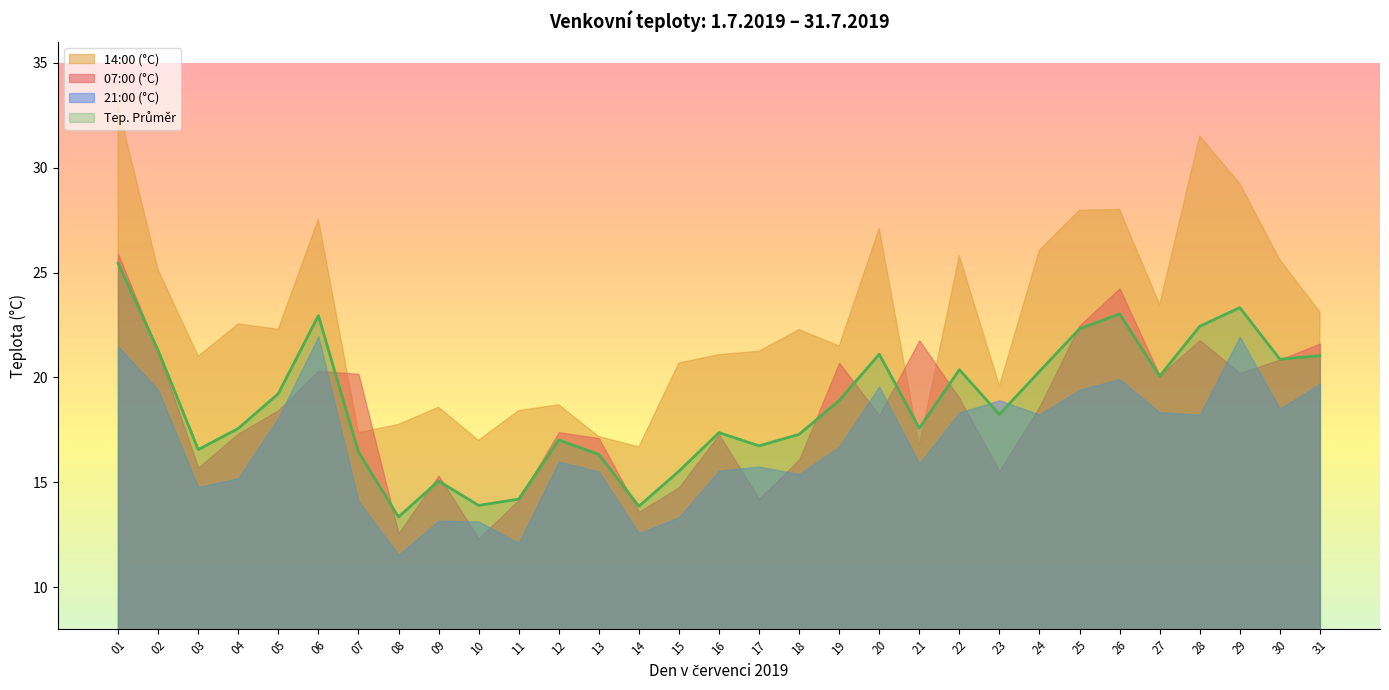

What is the difference between the maximum and minimum values in the 21:00 (°C) series?

10.4